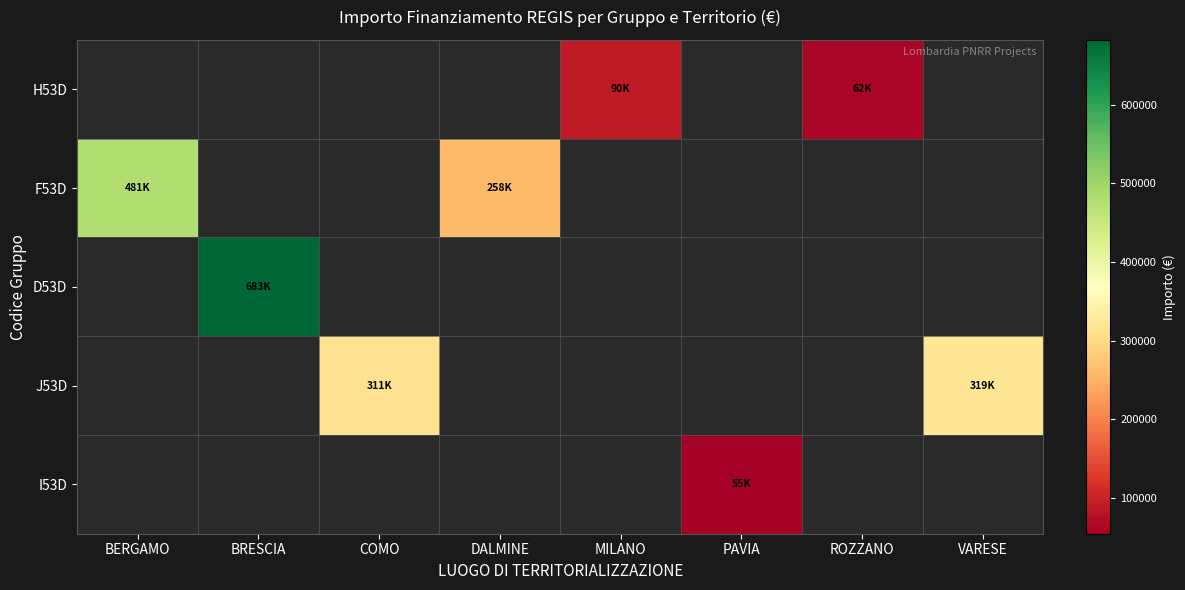

At which category is the sum across all series the highest?

BRESCIA